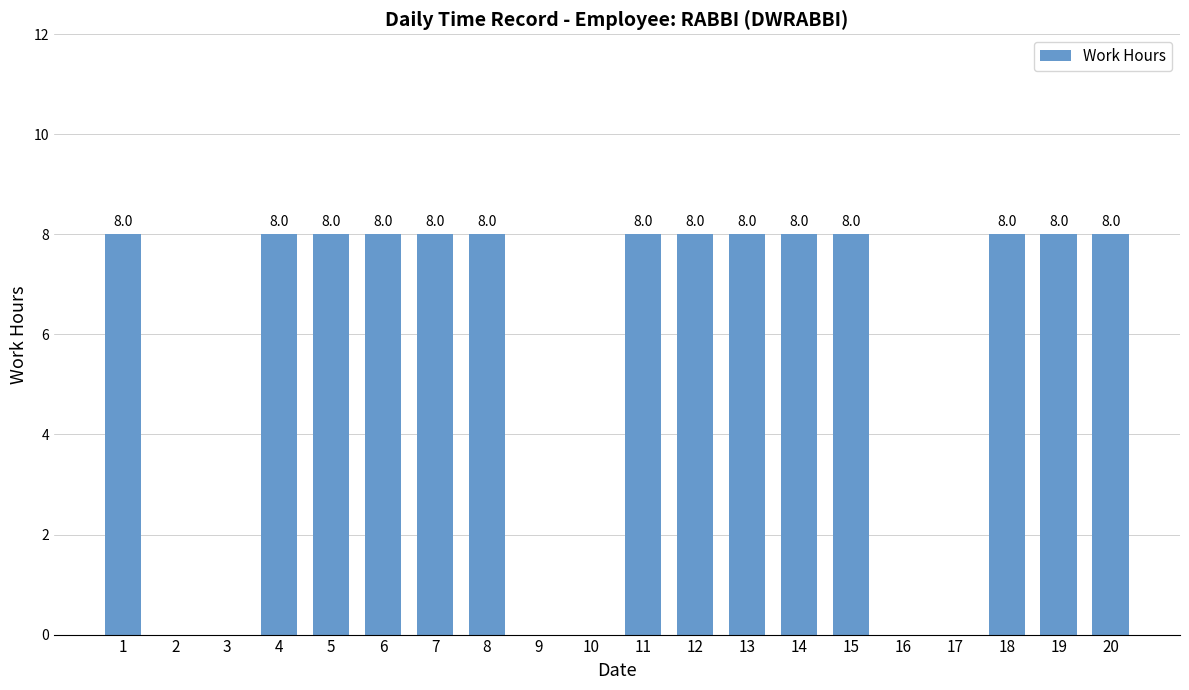

True or false: the data shows 6 at 2.

False